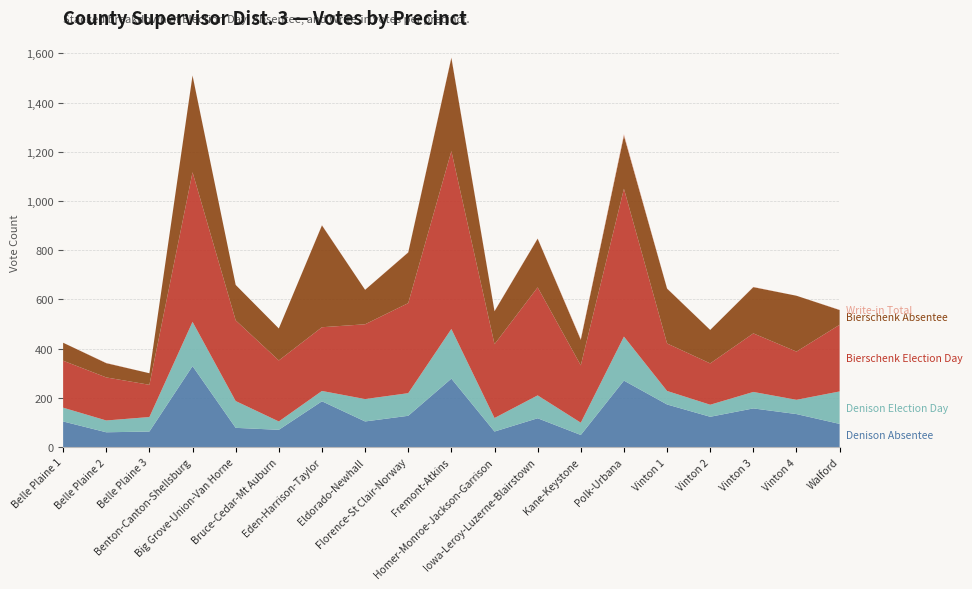

Reading left to right, what are all the values shown in this chart?

Denison Absentee: 104	60	63	329	78	70	186	104	127	278	63	117	49	270	173	123	157	134	94
Denison Election Day: 56	48	59	180	109	34	42	91	92	202	55	93	50	179	55	49	67	58	132
Bierschenk Election Day: 191	175	131	608	328	248	259	304	366	723	300	439	233	601	193	168	238	196	271
Bierschenk Absentee: 73	58	47	393	144	130	414	140	206	379	134	198	104	216	223	136	188	227	60
Write-in Total: 0	1	0	1	0	0	1	0	1	2	1	1	3	6	1	0	1	0	1